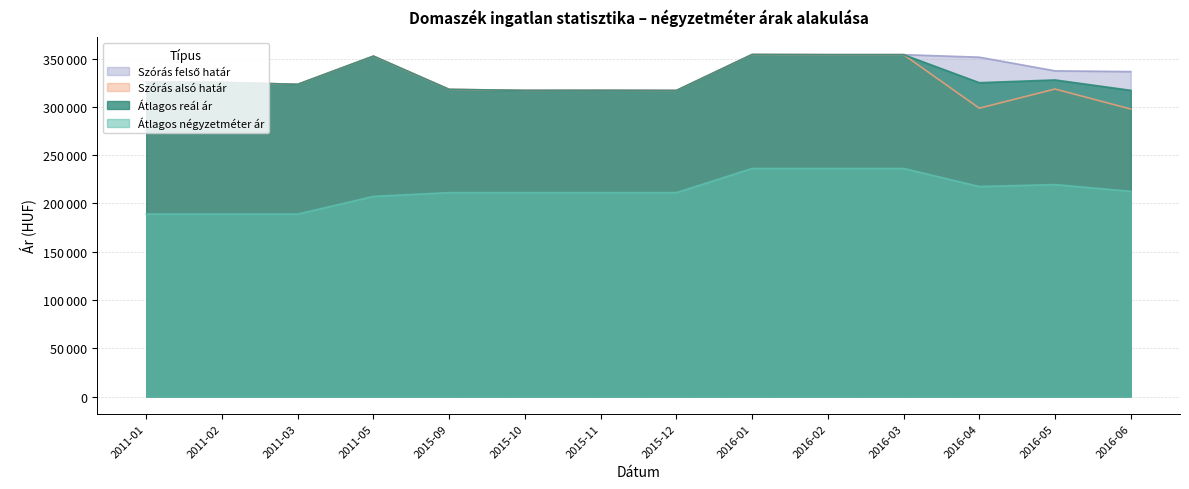

How many values in the Szórás felső határ series exceed 336578?

6